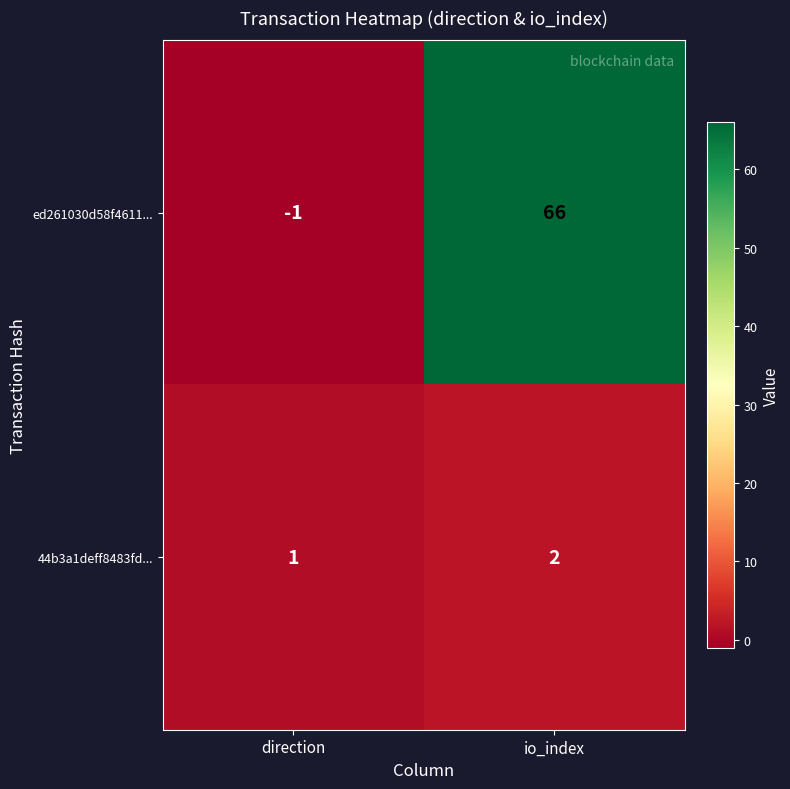

Which category has the highest value in the 44b3a1deff8483fd... series?

io_index